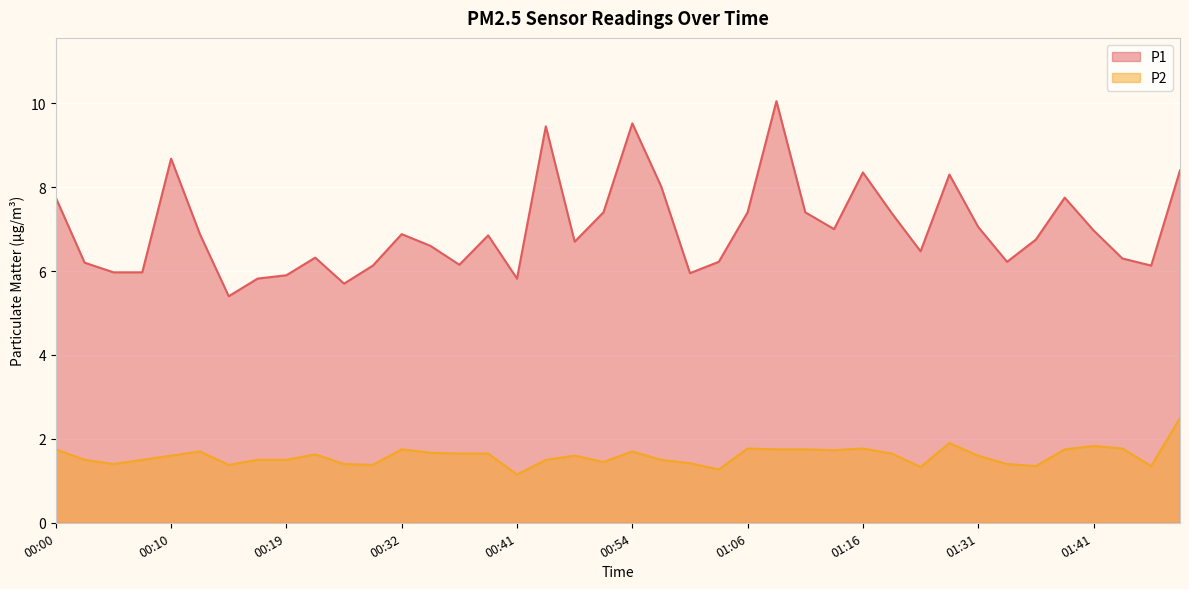

Reading left to right, transcribe all the data shown in this chart.

P1: 7.8	6.2	6.0	6.0	8.7	6.9	5.4	5.8	5.9	6.3	5.7	6.1	6.9	6.6	6.2	6.8	5.8	9.4	6.7	7.4	9.5	8.0	6.0	6.2	7.4	10.1	7.4	7.0	8.3	7.4	6.5	8.3	7.0	6.2	6.8	7.8	7.0	6.3	6.1	8.4
P2: 1.8	1.5	1.4	1.5	1.6	1.7	1.4	1.5	1.5	1.6	1.4	1.4	1.8	1.7	1.6	1.6	1.1	1.5	1.6	1.4	1.7	1.5	1.4	1.3	1.8	1.8	1.8	1.7	1.8	1.6	1.3	1.9	1.6	1.4	1.4	1.8	1.8	1.8	1.4	2.5